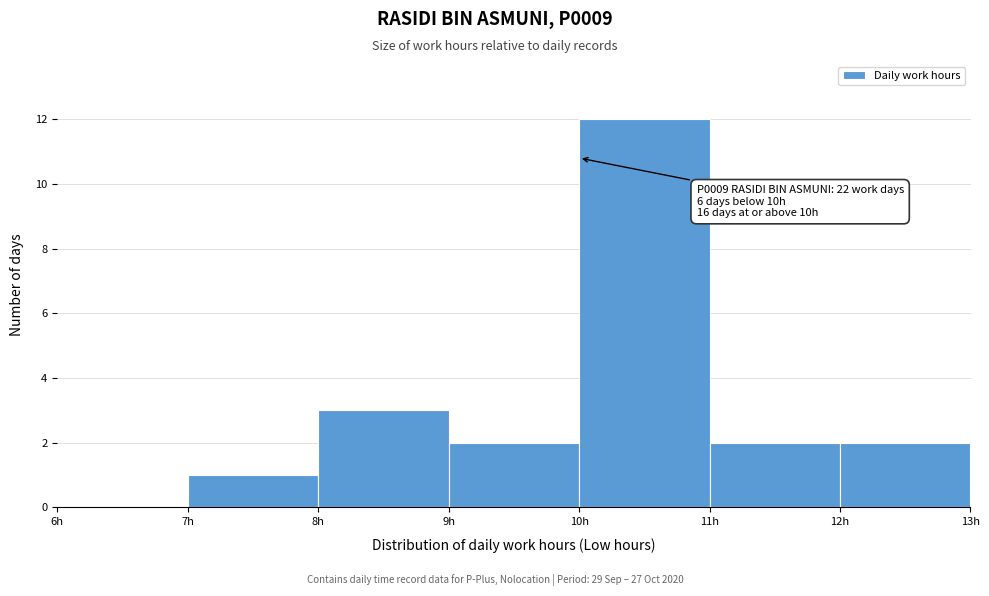

Which range on the x-axis has the tallest bar?

10 to 11